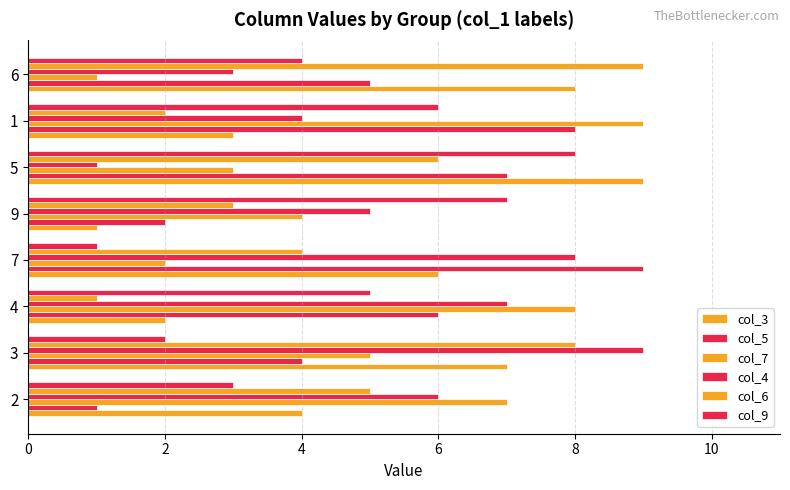

How many data points in col_4 are less than 6?

4